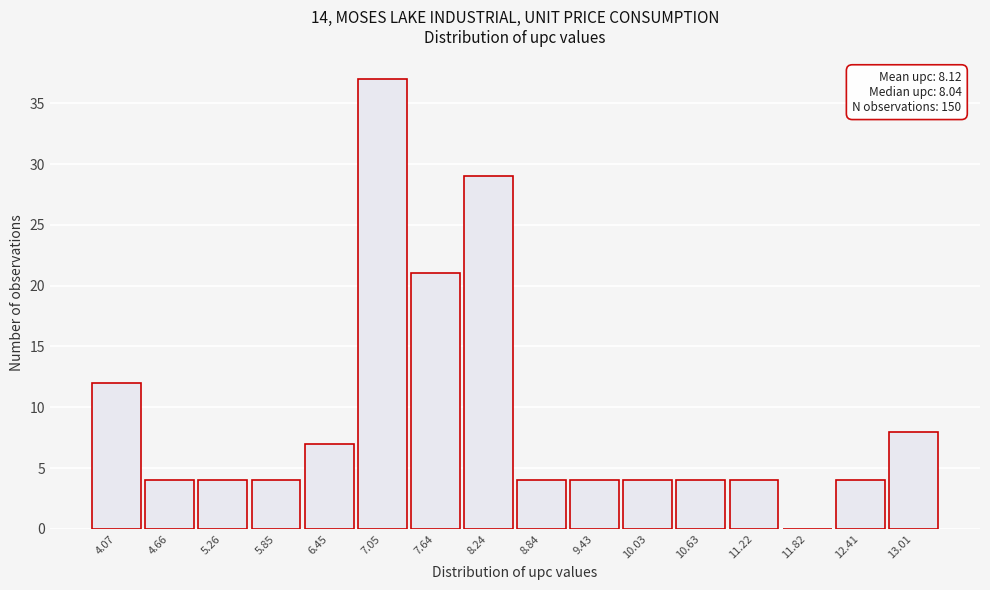

Reading right to left, transcribe all the data shown in this chart.

13.01=8	12.41=4	11.82=0	11.22=4	10.63=4	10.03=4	9.43=4	8.84=4	8.24=29	7.64=21	7.05=37	6.45=7	5.85=4	5.26=4	4.66=4	4.07=12